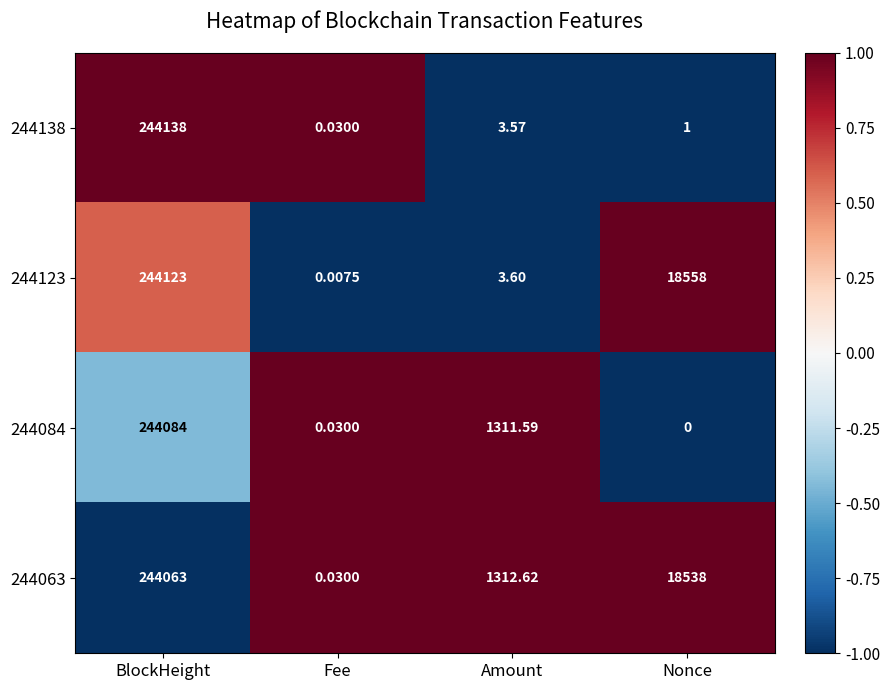

Is the value of 244063 at BlockHeight greater than the value of 244123 at Amount?

Yes